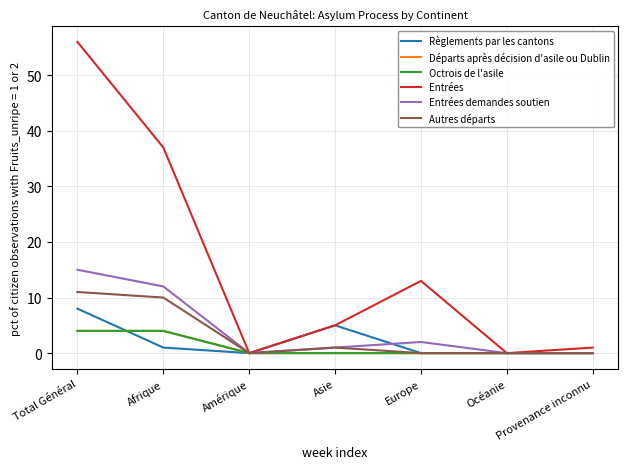

Between which two adjacent categories do Règlements par les cantons and Départs après décision d'asile ou Dublin first intersect?

Total Général and Afrique